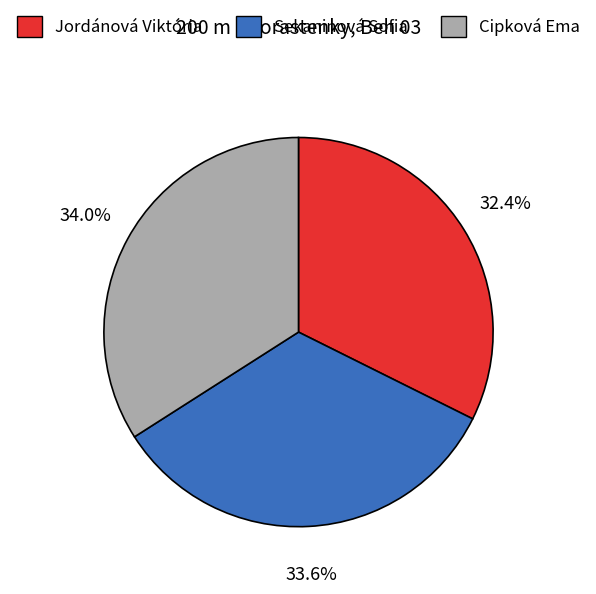

What percentage is the Cipková Ema slice, to the nearest percent?

34%